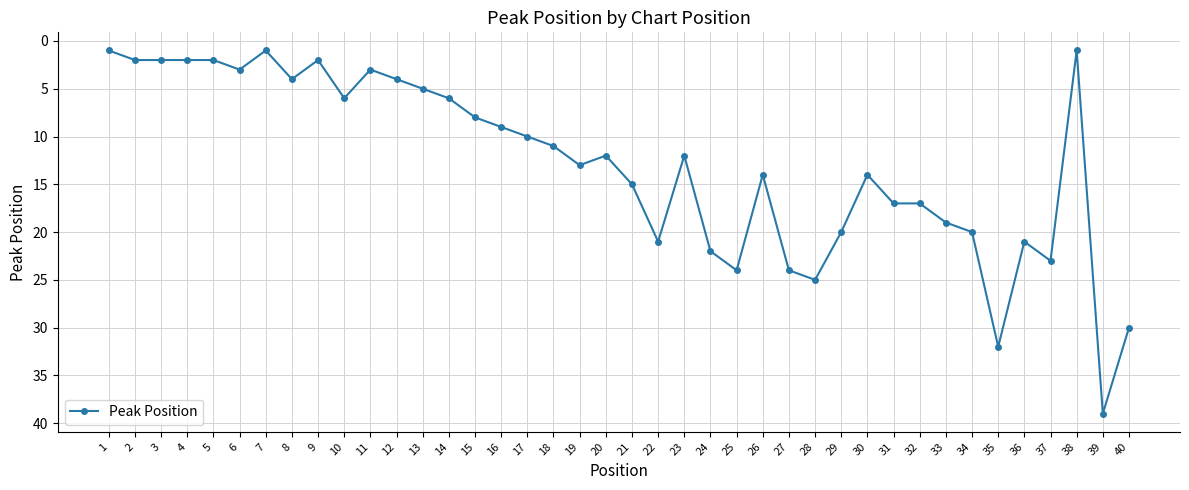

True or false: the data has more than 1 interior local peaks.

True